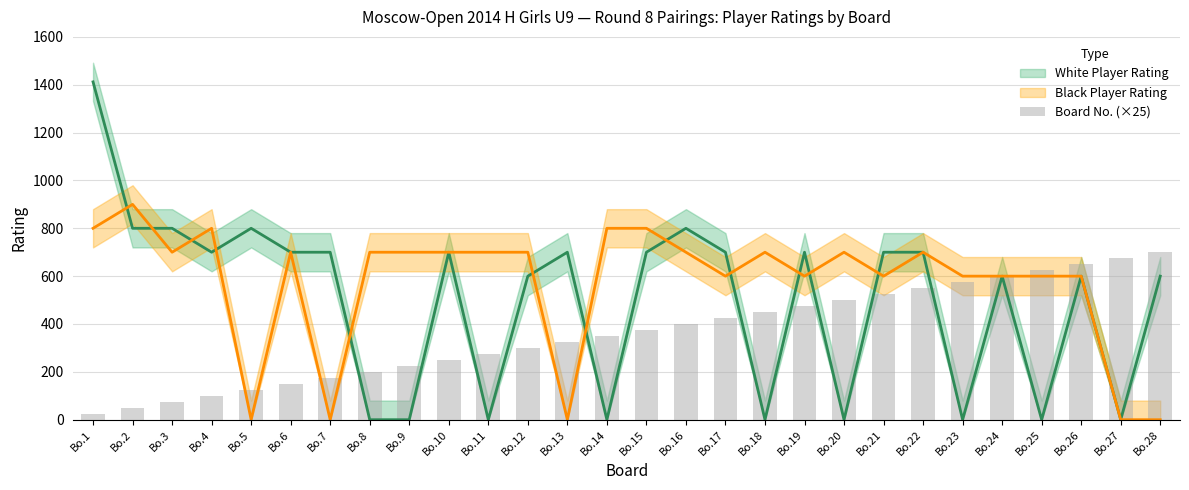

What is the sum of the values at Bo.21 and Bo.17?

950